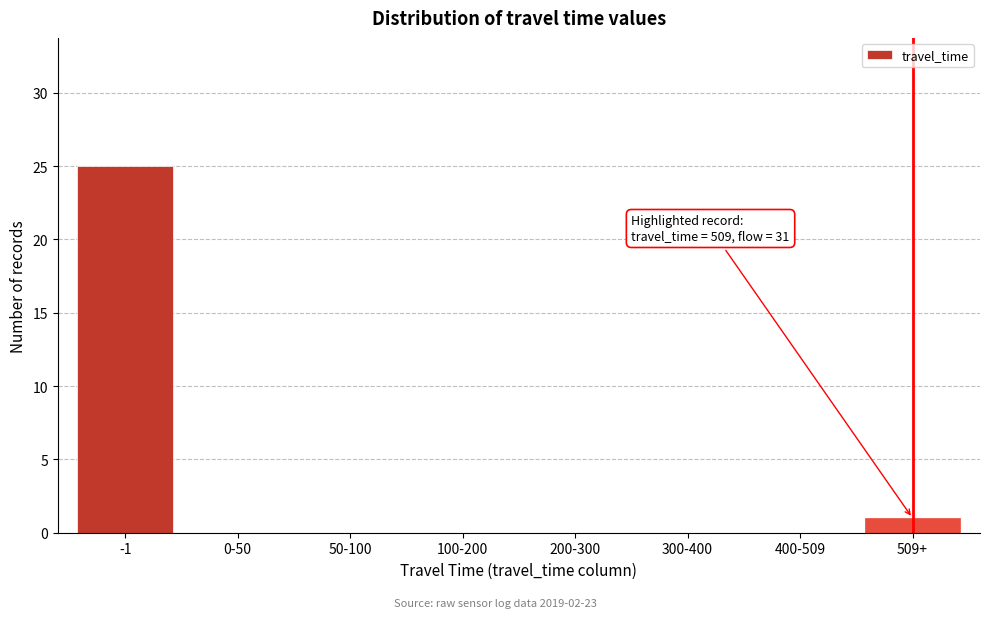

Reading right to left, transcribe all the data shown in this chart.

509+=1	400-509=0	300-400=0	200-300=0	100-200=0	50-100=0	0-50=0	-1=25